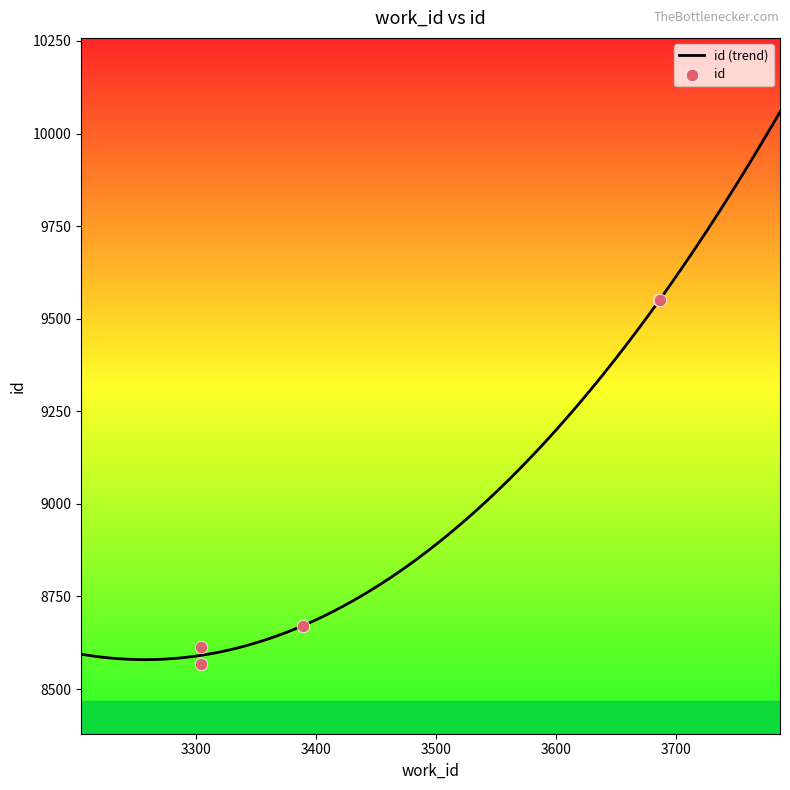

What is the change in value from 3304 to 3687?

+982